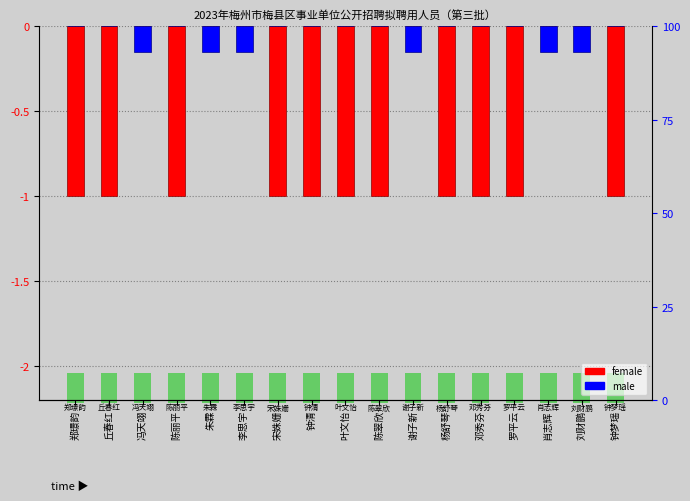

What is the difference between the second highest and minimum values in the male series?

0.1